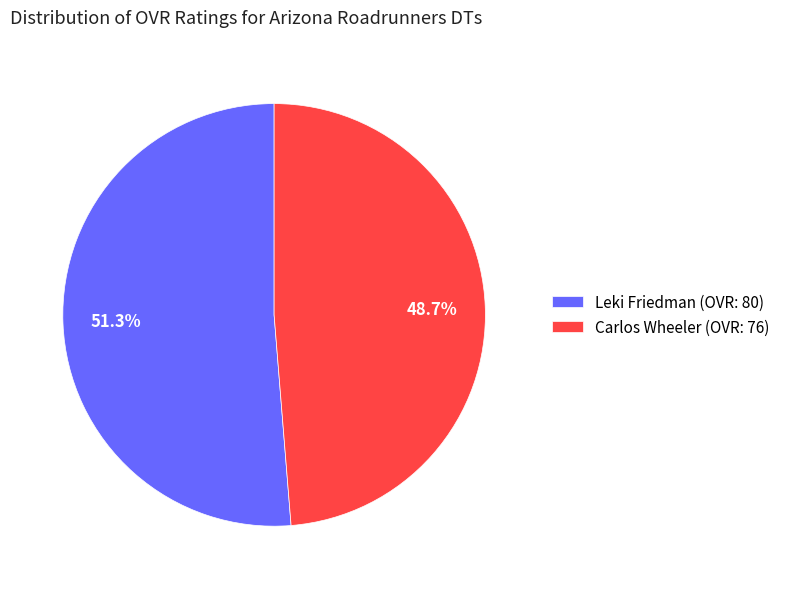

Which slice is the smallest?

Carlos Wheeler